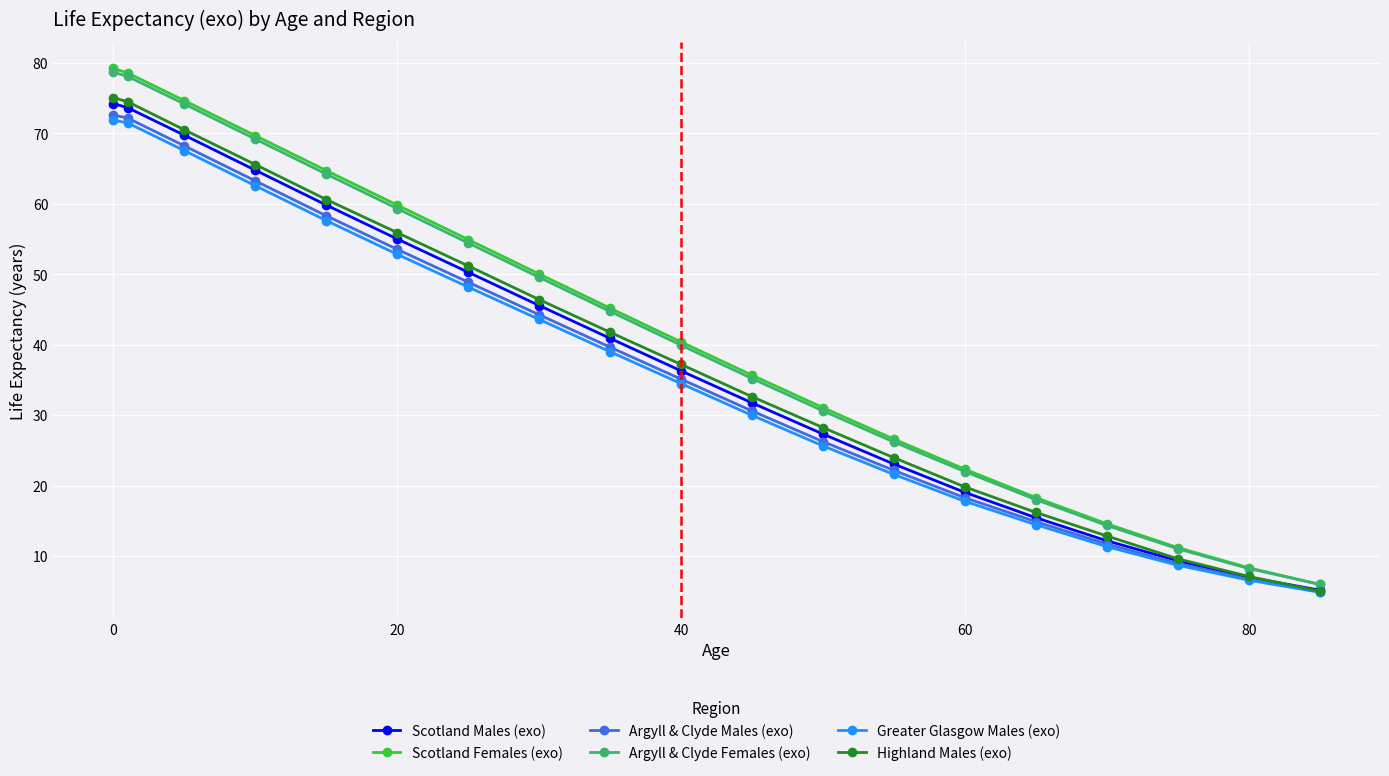

What is the value of the Highland Males (exo) point at the 1st from the left?

75.1